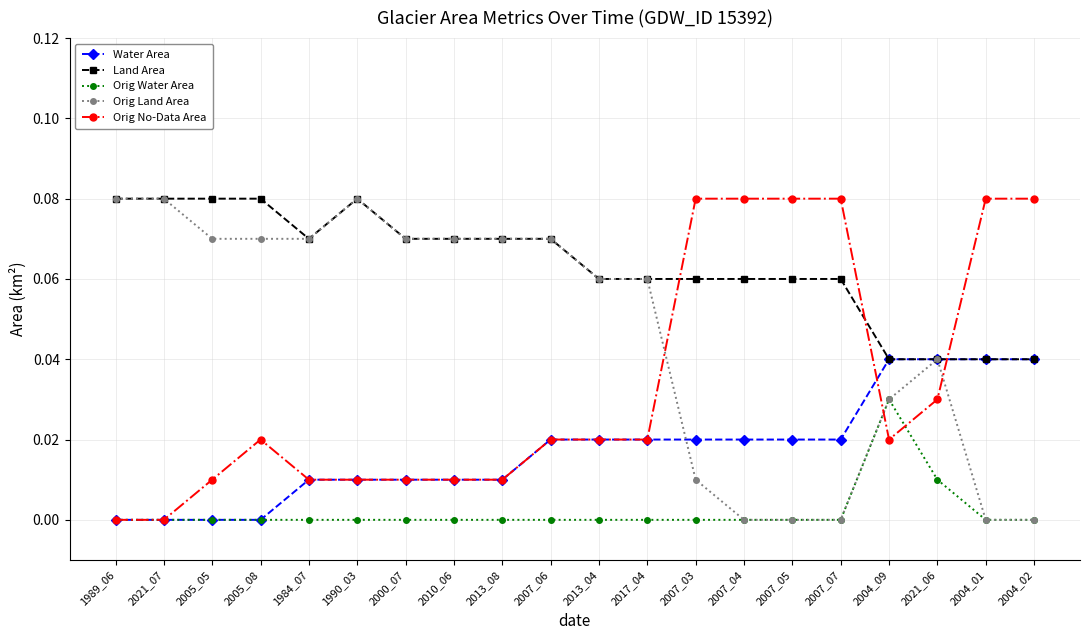

What position from the left is 2004_01?

19